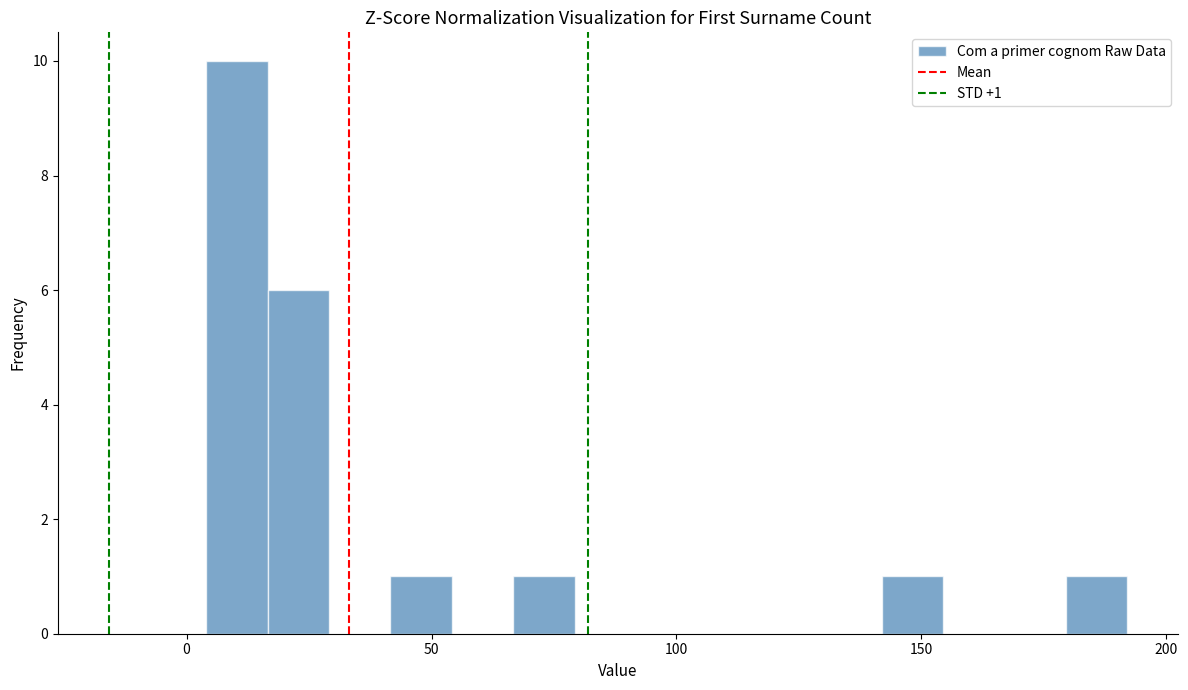

Around what value on the x-axis is the tallest bar? Give the approximate position of its centre, as read against the axis.

10